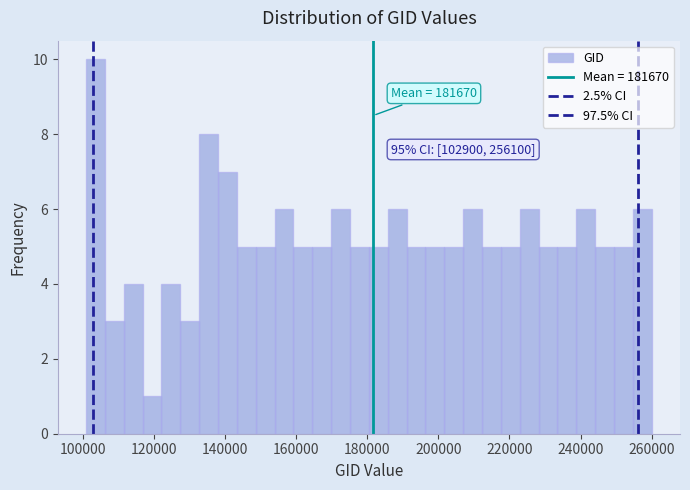

Around what value on the x-axis is the tallest bar? Give the approximate position of its centre, as read against the axis.

104000